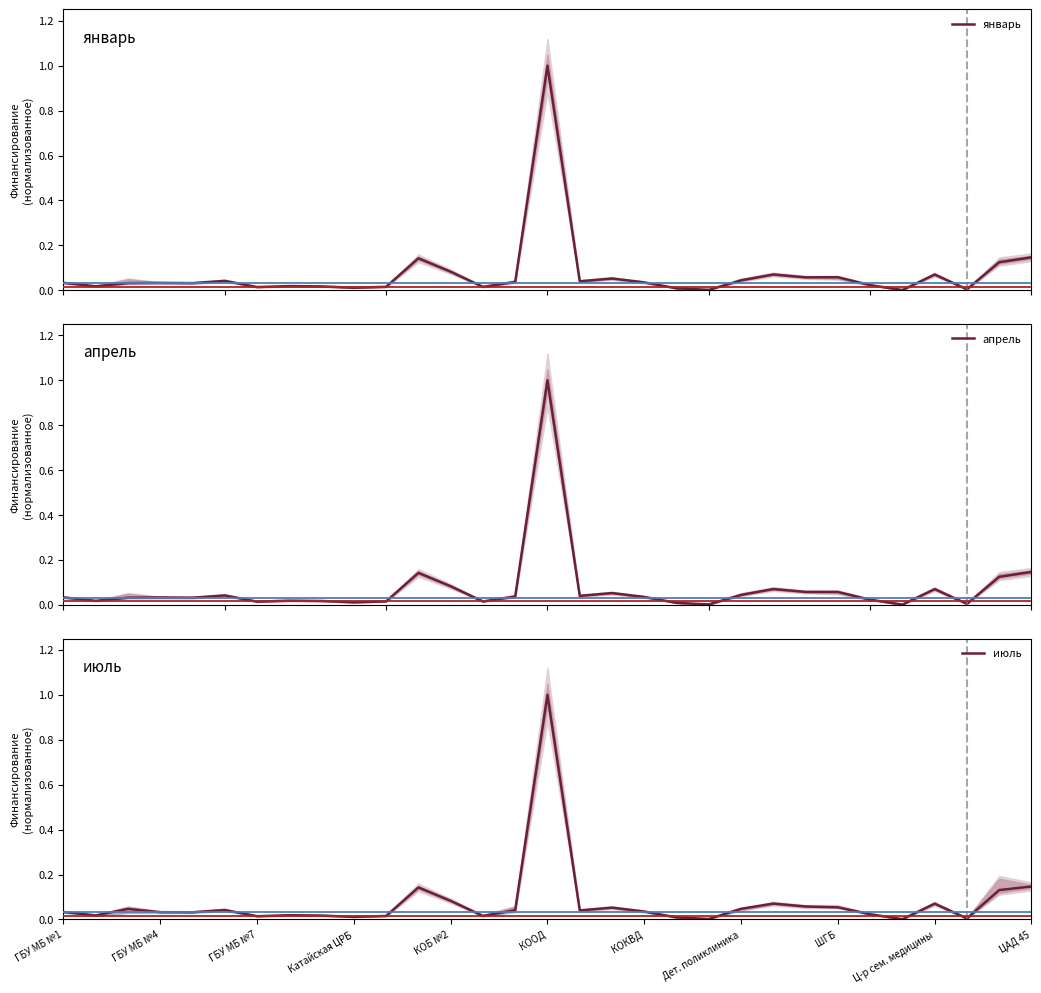

What is the highest value of the январь series?

1.0